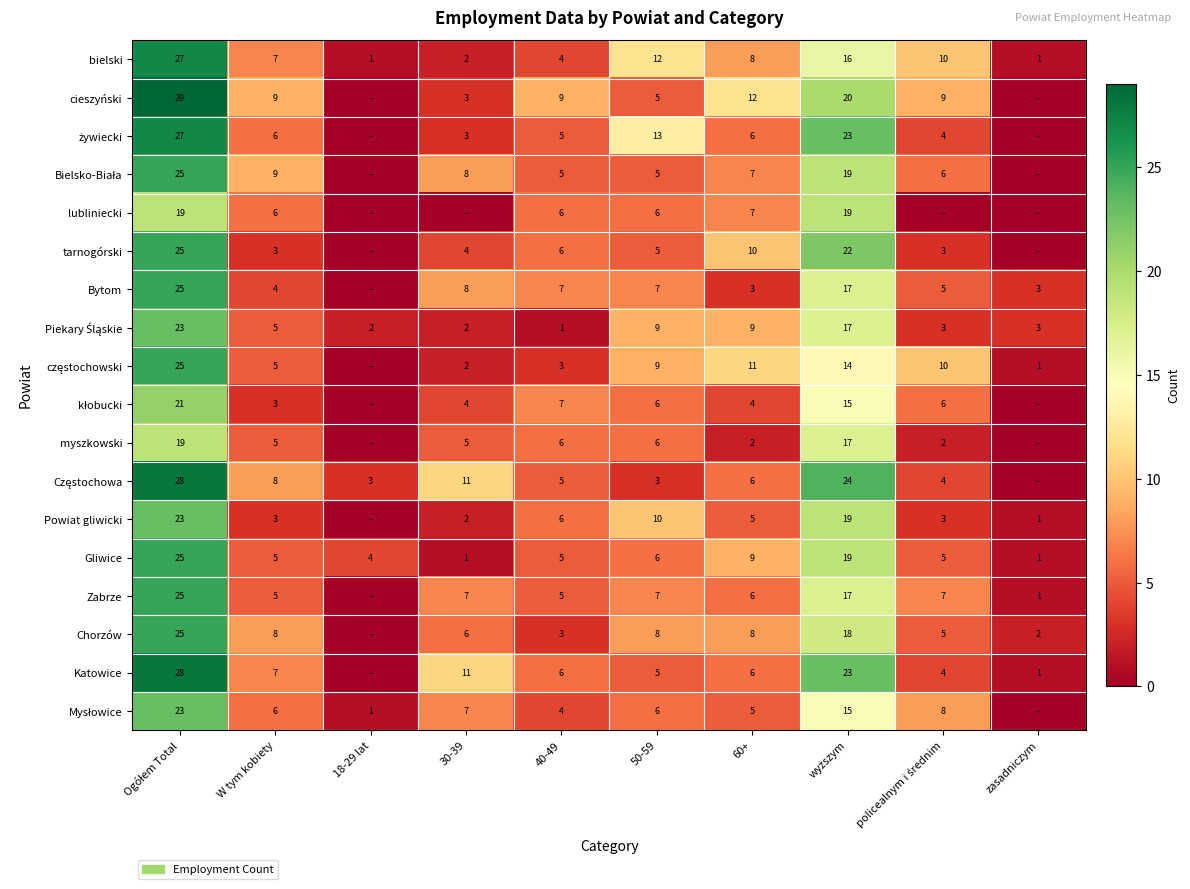

Is the value of myszkowski at W tym kobiety greater than the value of Chorzów at zasadniczym?

Yes